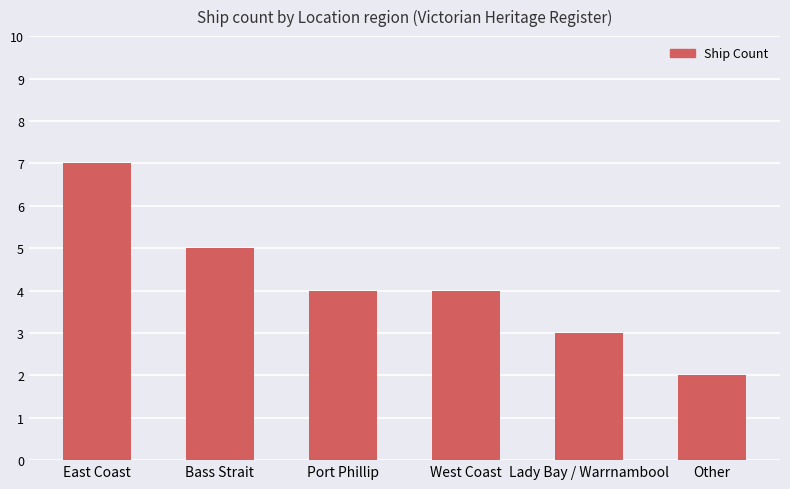

Does the chart contain stacked bars?

No